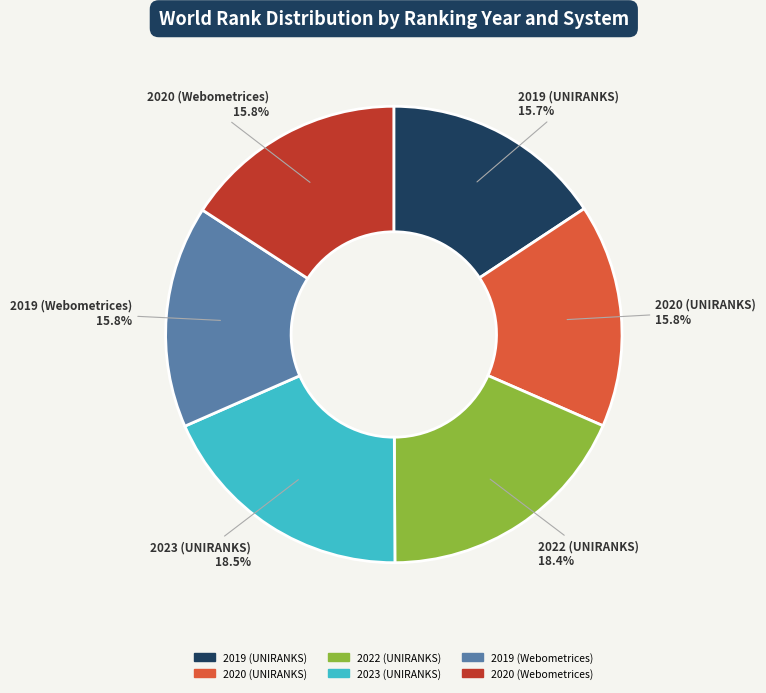

How much of the chart is everything except 2020 (UNIRANKS)?

84.2%